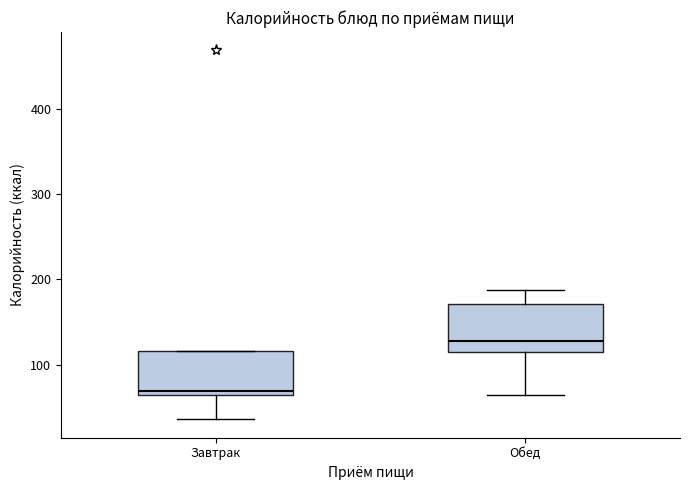

Reading left to right, read every box against the y-axis: the position of its median line, the range the box covers, and the ends of its whiskers. The values are not printed on the chart, so give them approximately, as read against the axis.

Завтрак: median 70, box 60 to 120, whiskers 40 to 120
Обед: median 130, box 110 to 170, whiskers 60 to 190